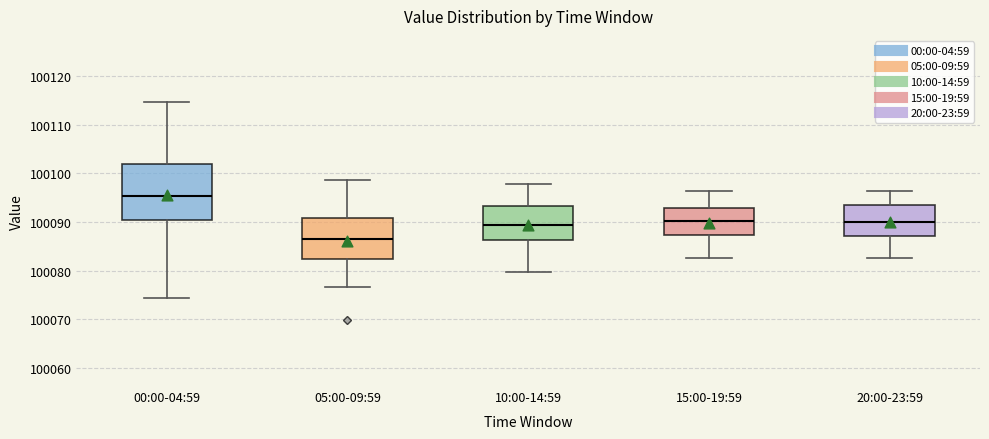

Which box's median line is the highest?

00:00-04:59